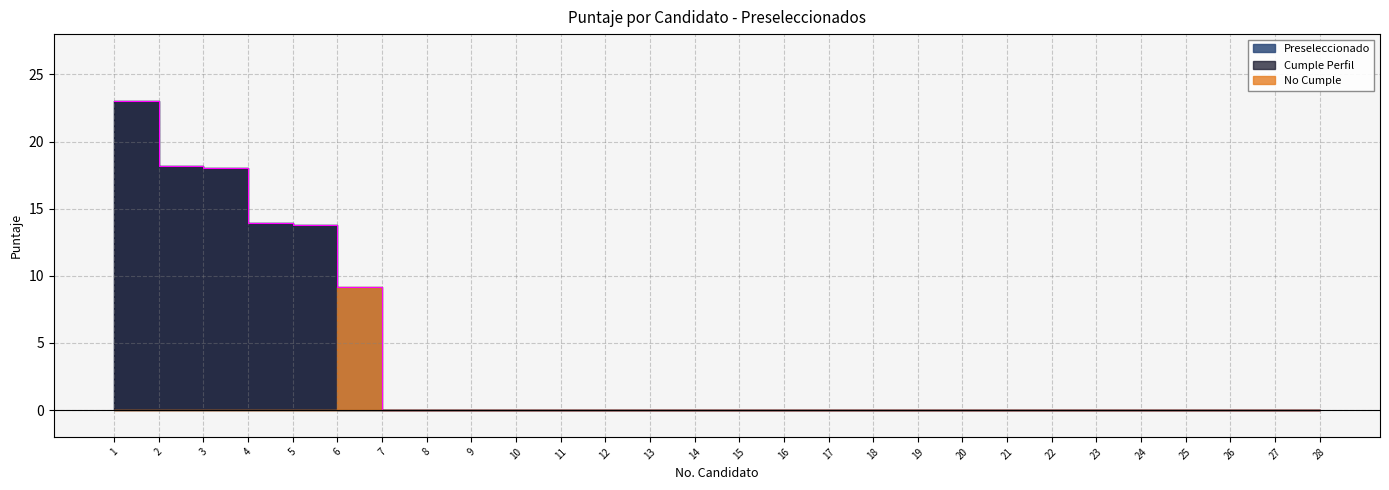

True or false: No Cumple has more than 1 interior local peaks.

False